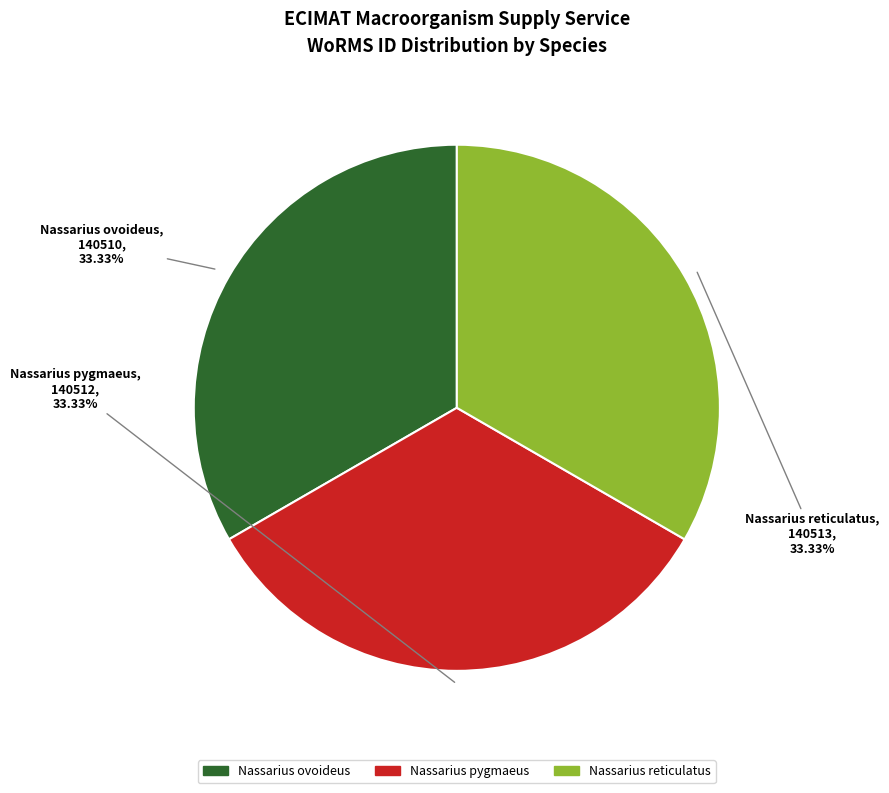

Does any single category account for the majority?

No